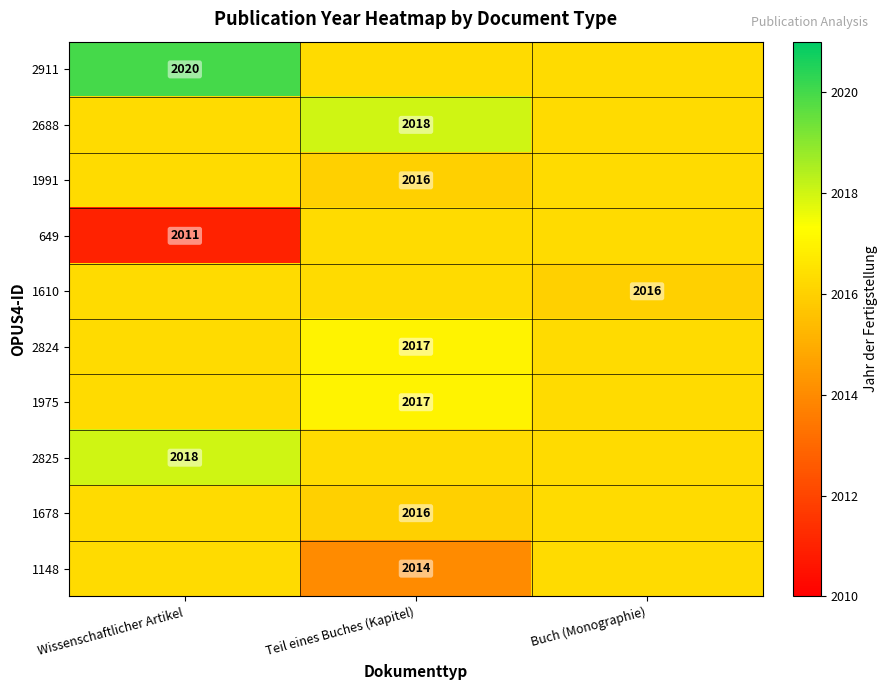

Which series has the largest range (max minus min)?

649